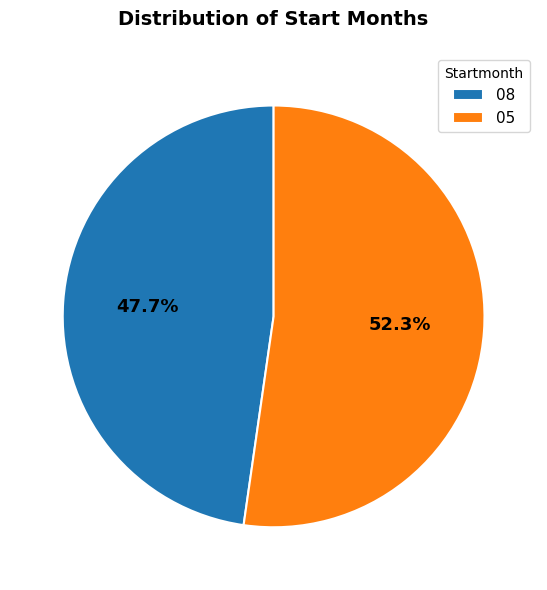

To the nearest percent, what is the difference between the 08 and 05 slice percentages?

5%